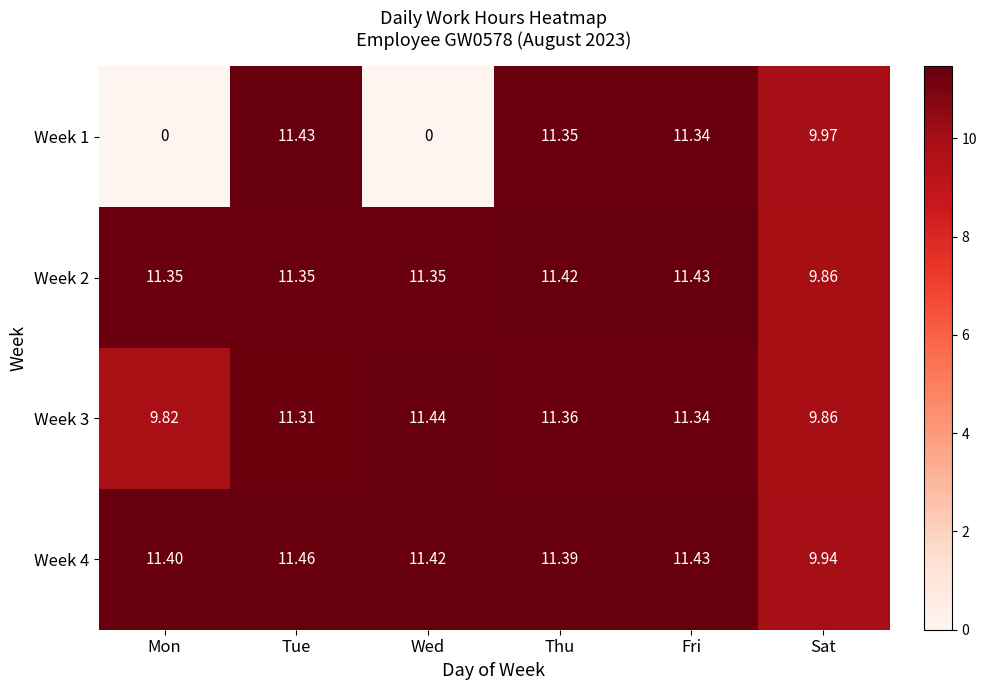

At which label does Week 4 reach its minimum?

Sat